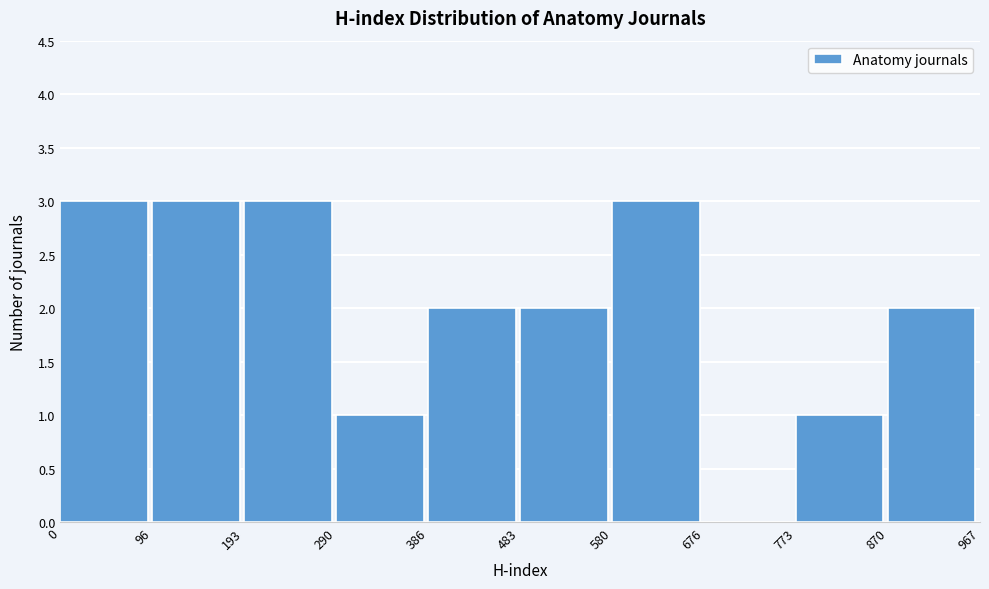

Reading left to right, list every bar in this chart as the range it spans on the x-axis followed by its height. The values are not printed on the chart, so give them approximately, as read against the axis.

0 to 96: 3
96 to 193: 3
193 to 290: 3
290 to 386: 1
386 to 483: 2
483 to 580: 2
580 to 676: 3
676 to 773: 0
773 to 870: 1
870 to 967: 2